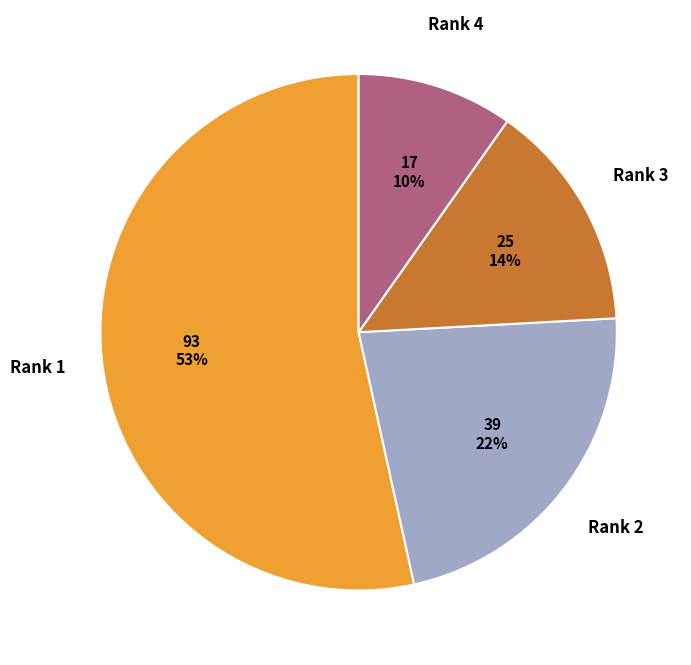

Does Rank 3 account for over 50% of the chart?

No